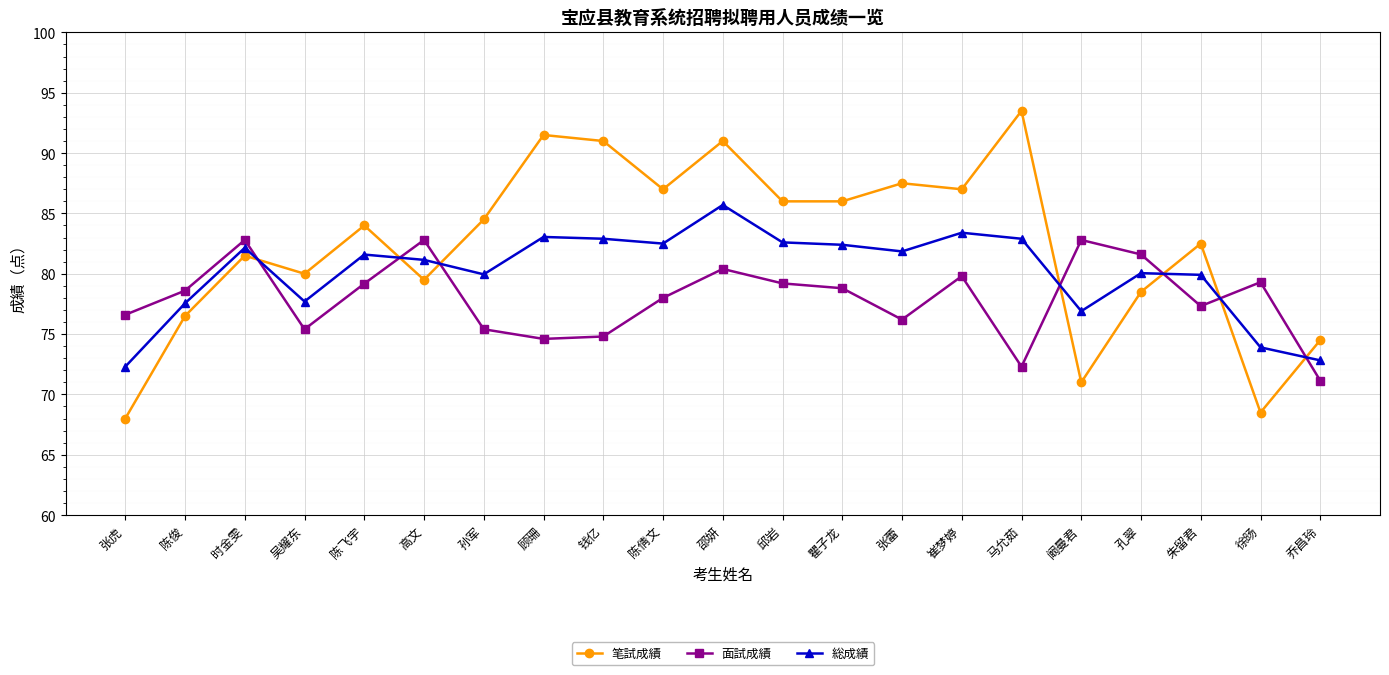

Which category has the highest value in the 笔試成績 series?

马允茹